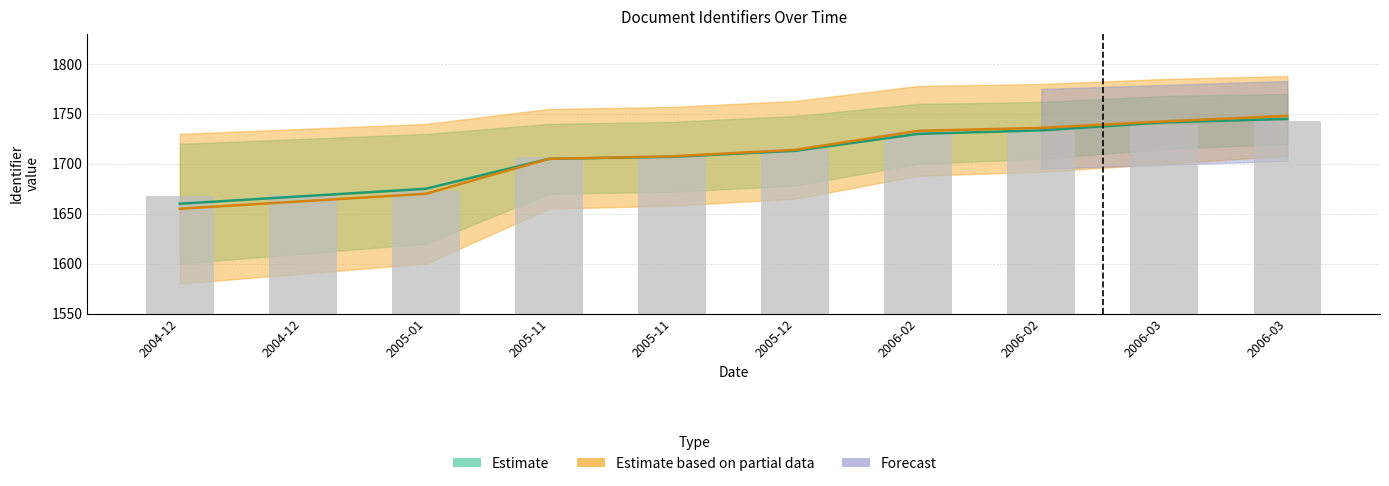

At which label does the data first exceed 1715?

2006-02